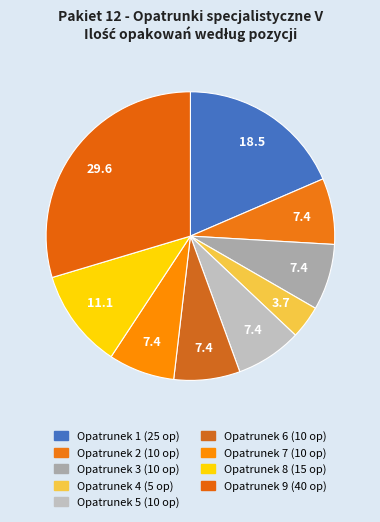

To the nearest percent, what portion does Opatrunek 2 (10 op) represent?

7%